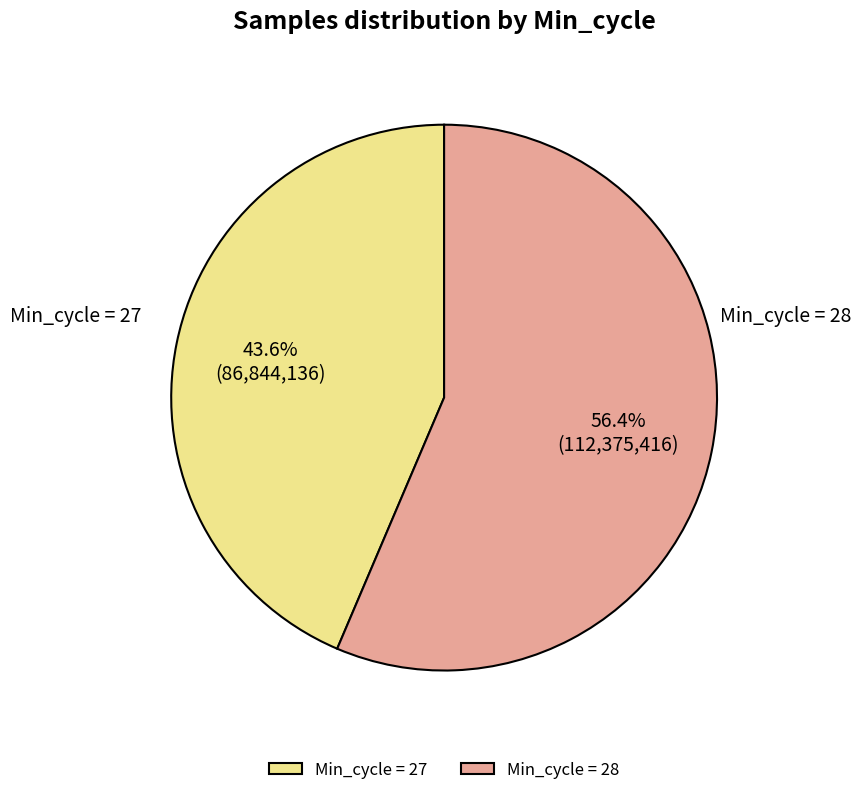

How many slices are in this pie chart?

2